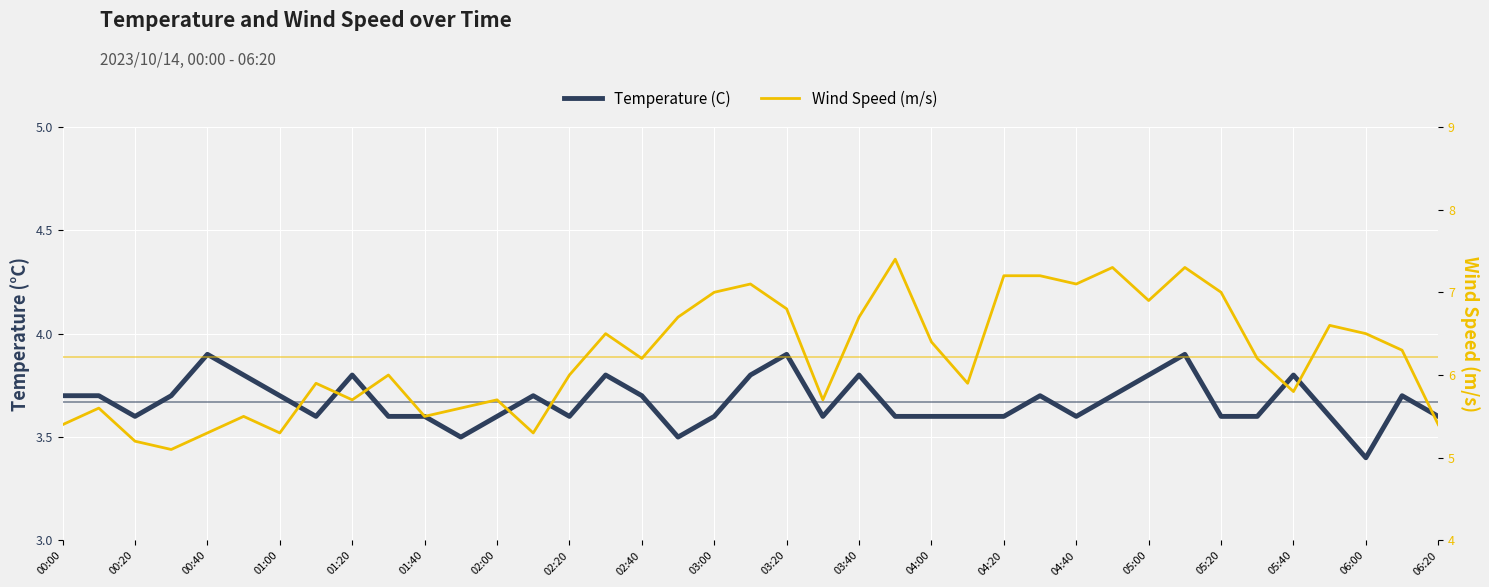

Reading left to right, what are all the values shown in this chart?

Temperature (C): 3.7	3.7	3.6	3.7	3.9	3.8	3.7	3.6	3.8	3.6	3.6	3.5	3.6	3.7	3.6	3.8	3.7	3.5	3.6	3.8	3.9	3.6	3.8	3.6	3.6	3.6	3.6	3.7	3.6	3.7	3.8	3.9	3.6	3.6	3.8	3.6	3.4	3.7	3.6
Wind Speed (m/s): 5.4	5.6	5.2	5.1	5.3	5.5	5.3	5.9	5.7	6.0	5.5	5.6	5.7	5.3	6.0	6.5	6.2	6.7	7.0	7.1	6.8	5.7	6.7	7.4	6.4	5.9	7.2	7.2	7.1	7.3	6.9	7.3	7.0	6.2	5.8	6.6	6.5	6.3	5.4